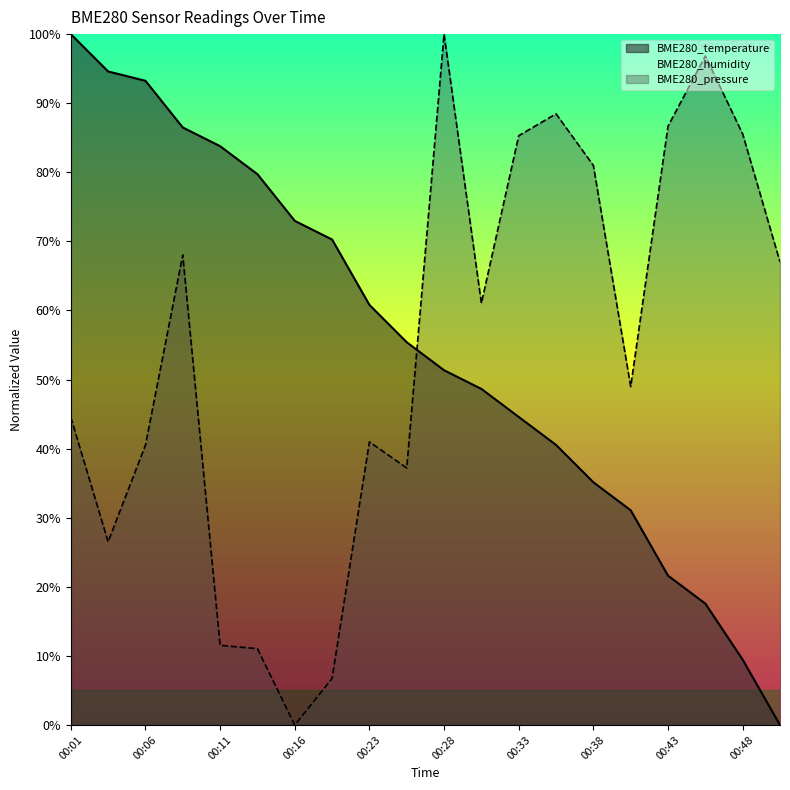

How many interior local peaks does the BME280_pressure series have?

5